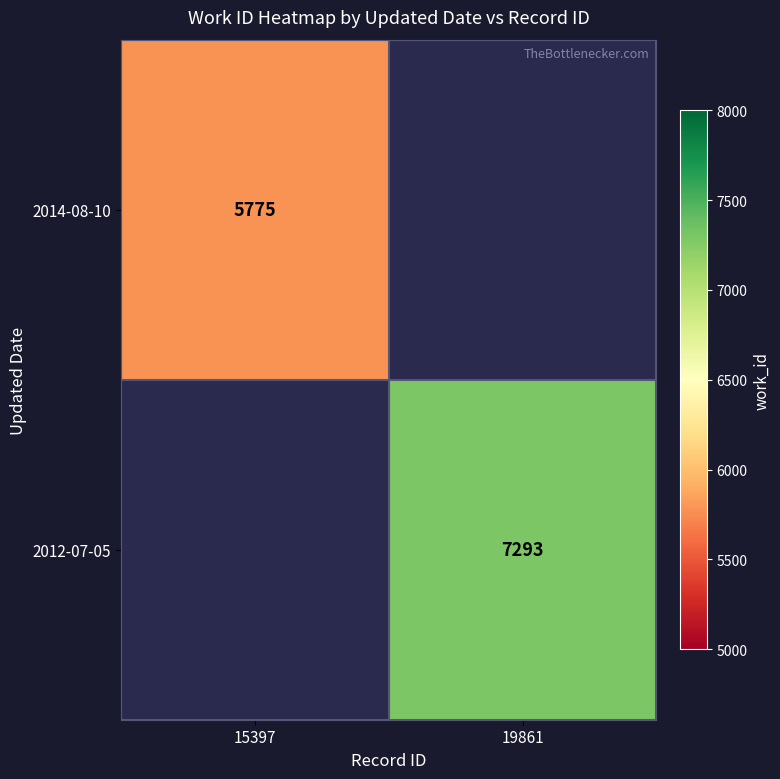

How many data points does each series have?

2